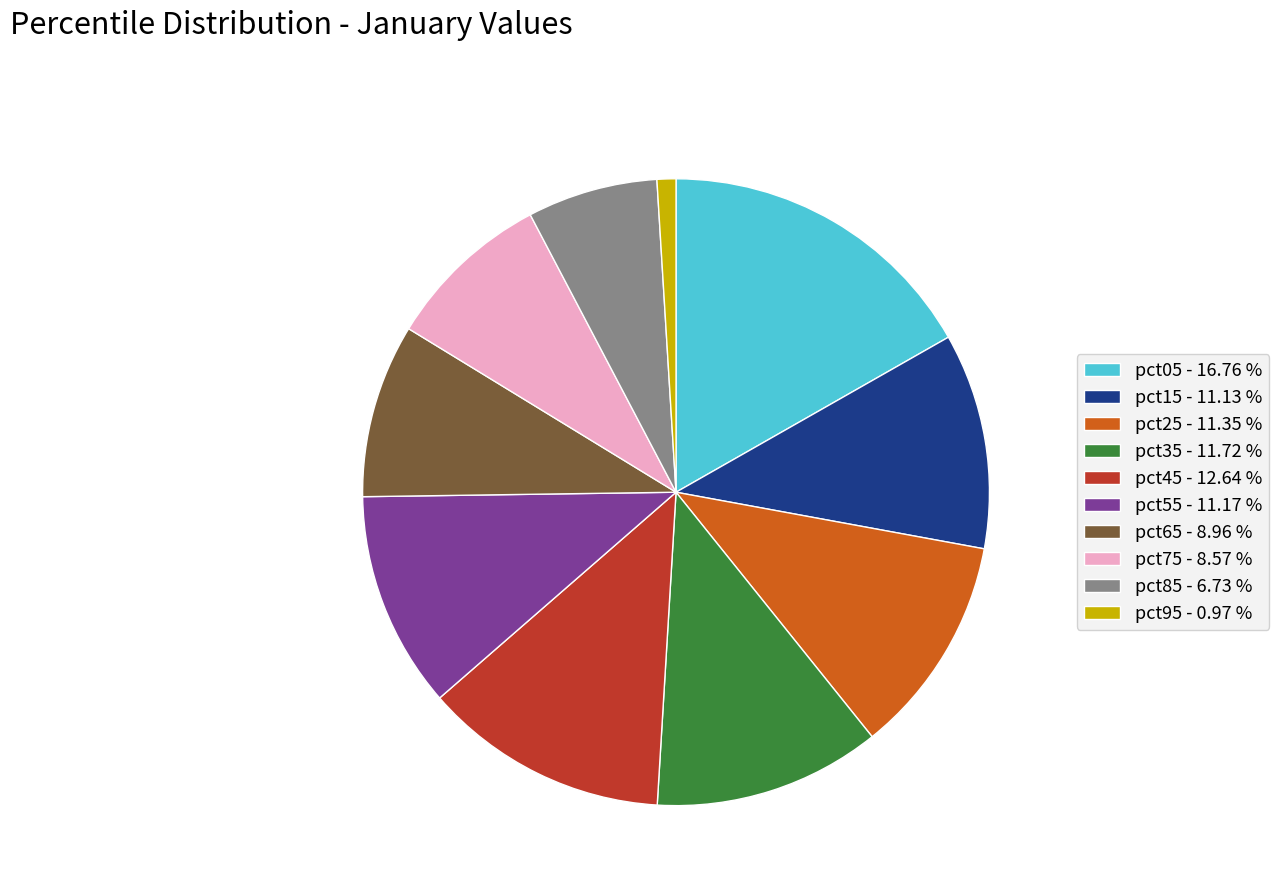

Between pct75 - 8.57 % and pct35 - 11.72 %, which is larger?

pct35 - 11.72 %